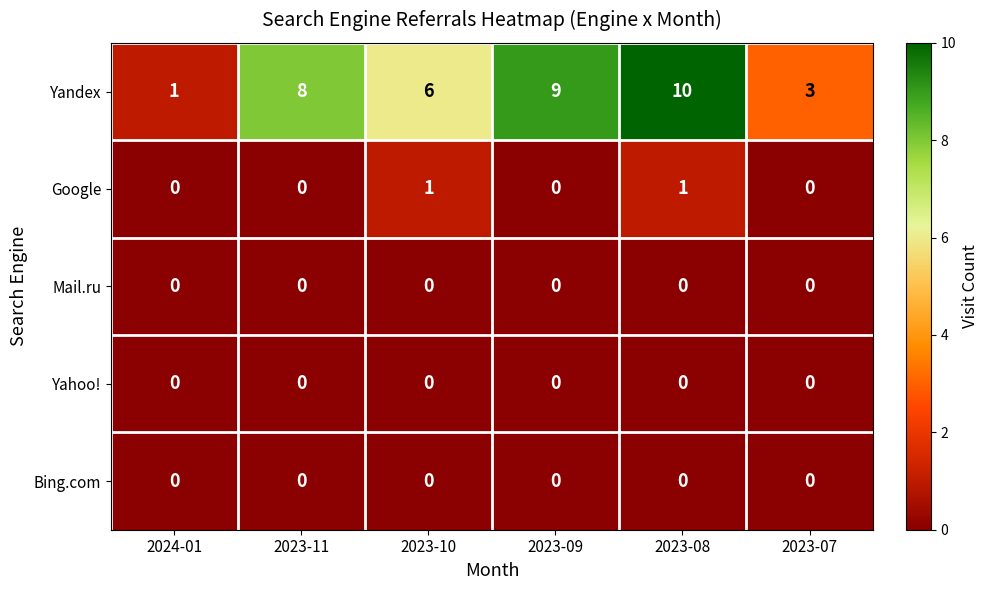

Is it true that Yandex equals 8 at 2023-11?

True